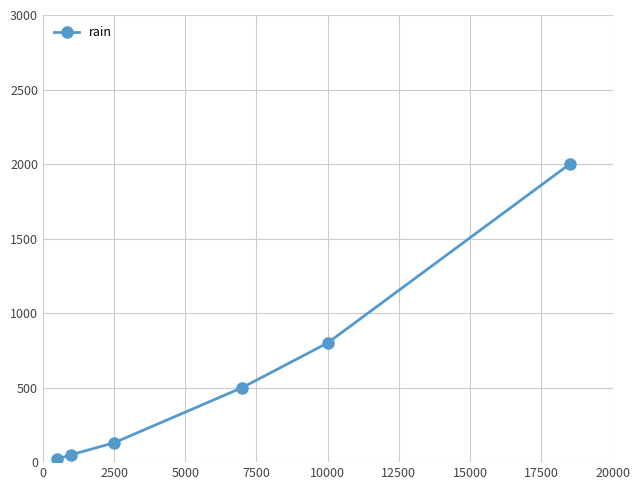

What is the greatest value displayed?

2000